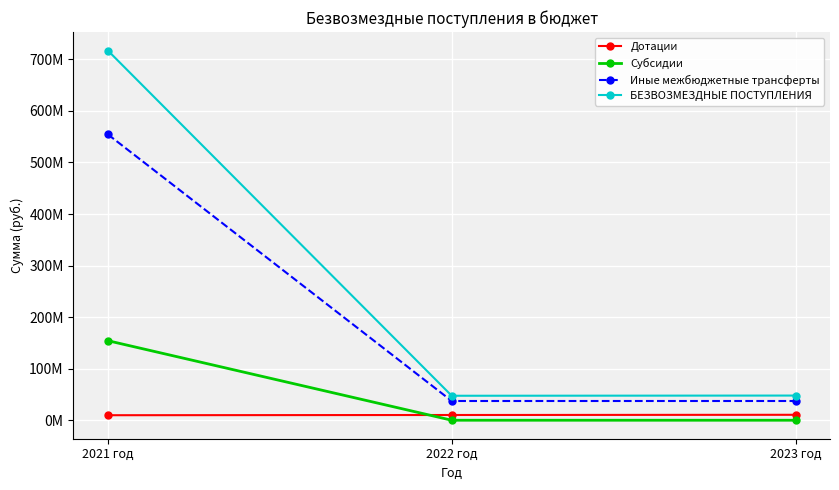

Does the chart have visible grid lines?

Yes